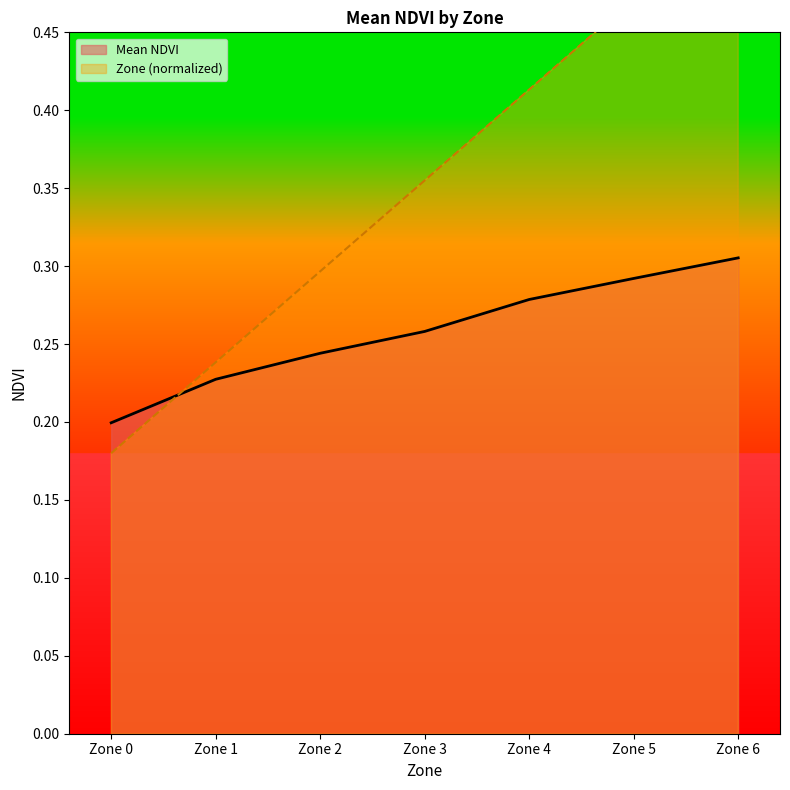

Which series has the largest total across all categories?

Zone